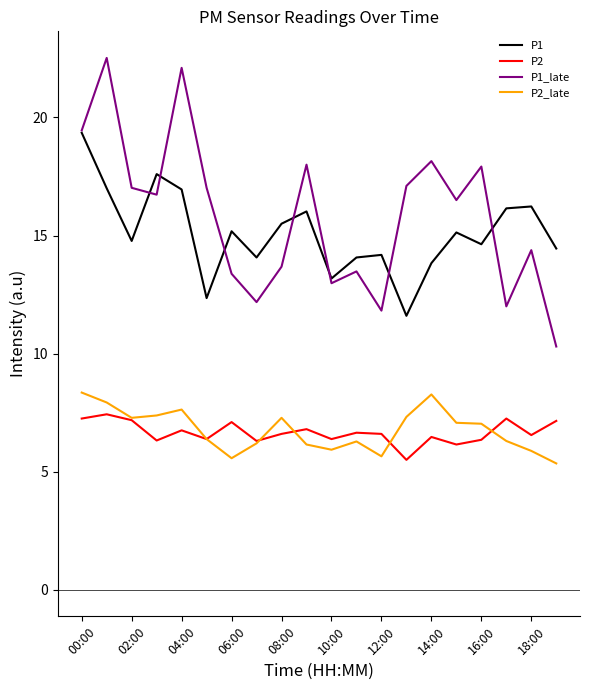

True or false: P1 and P2_late cross at least once.

False